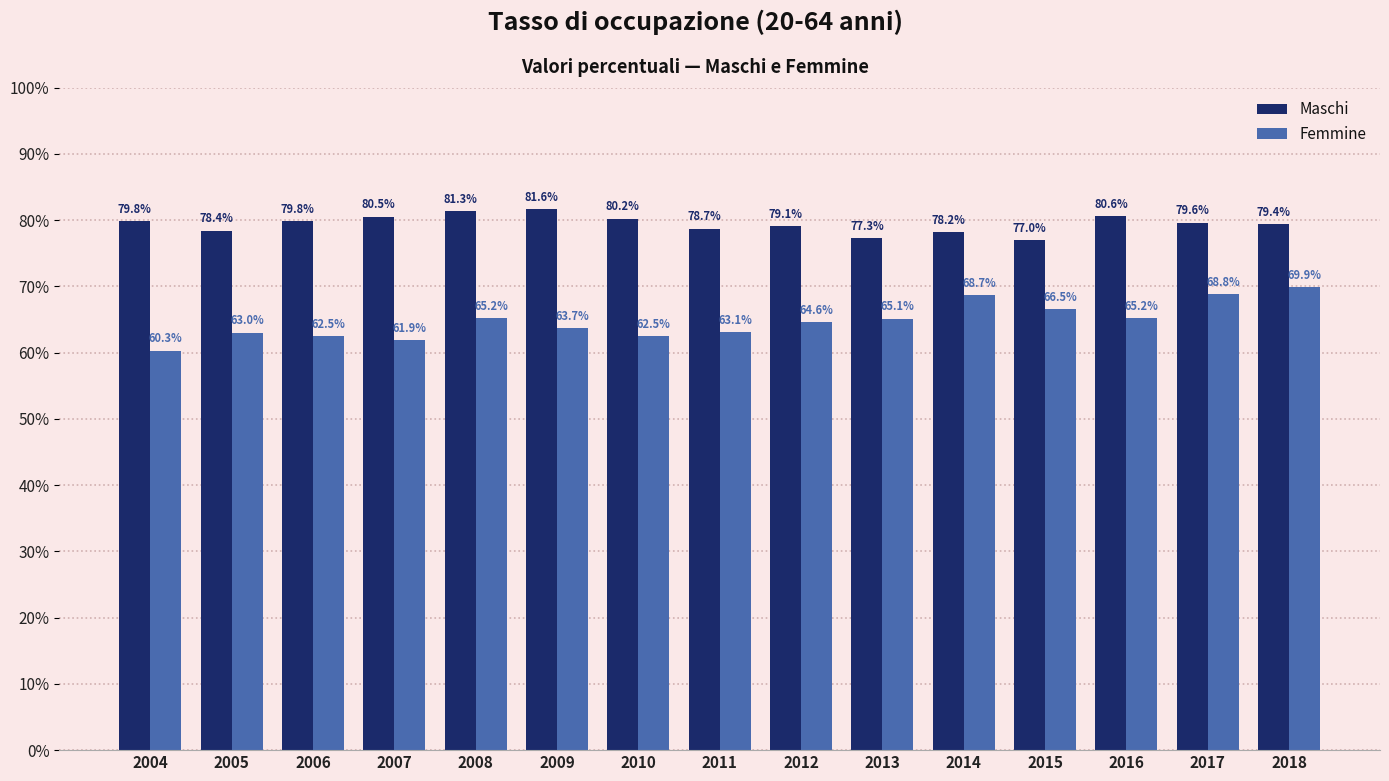

Which series has the largest total across all categories?

Maschi